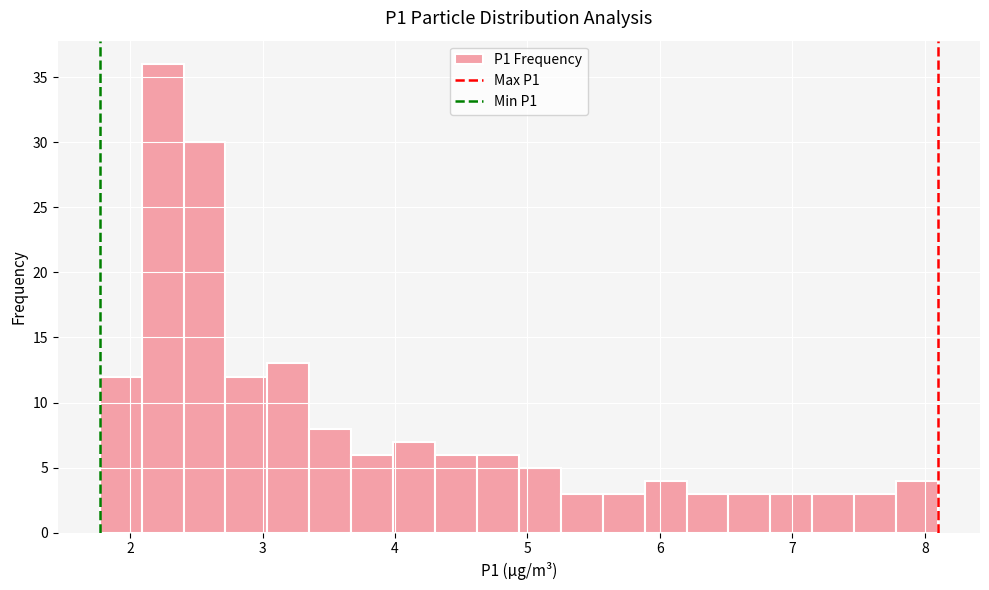

Read against the x-axis, roughly where is the centre of the tallest bar?

2.2